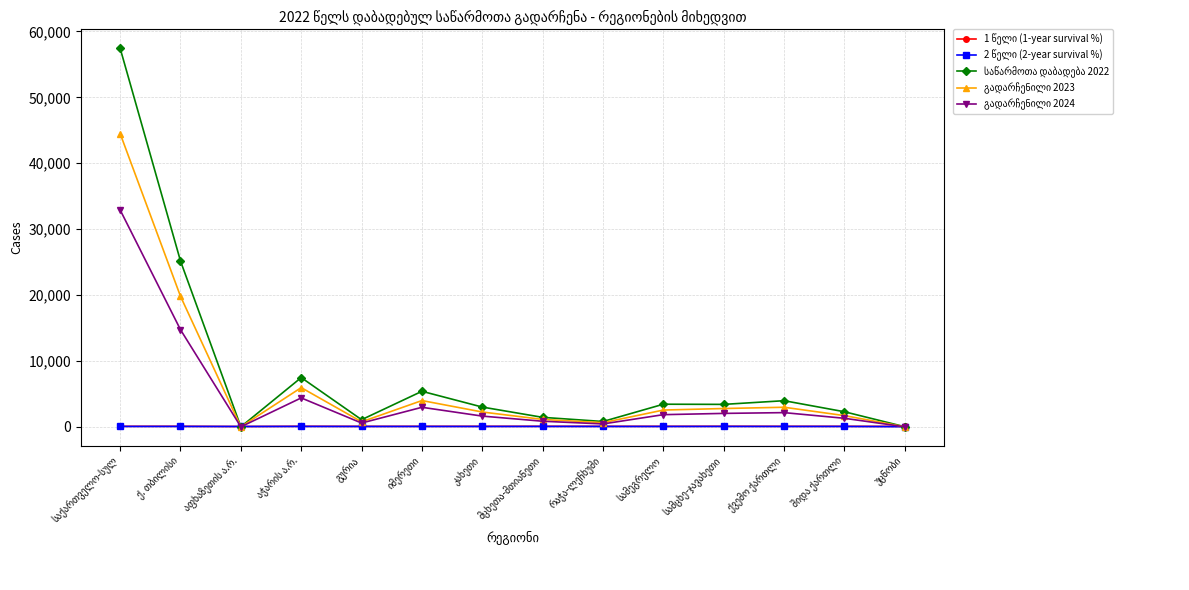

What is the maximum value shown in the chart?

57442.0